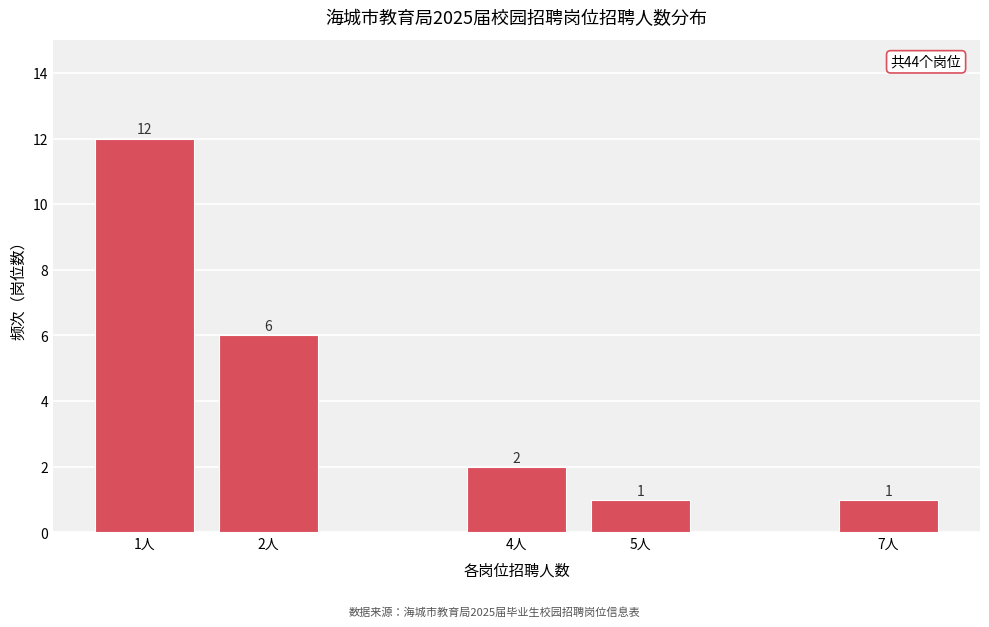

Reading right to left, list all the values displayed in this chart.

1	1	2	6	12